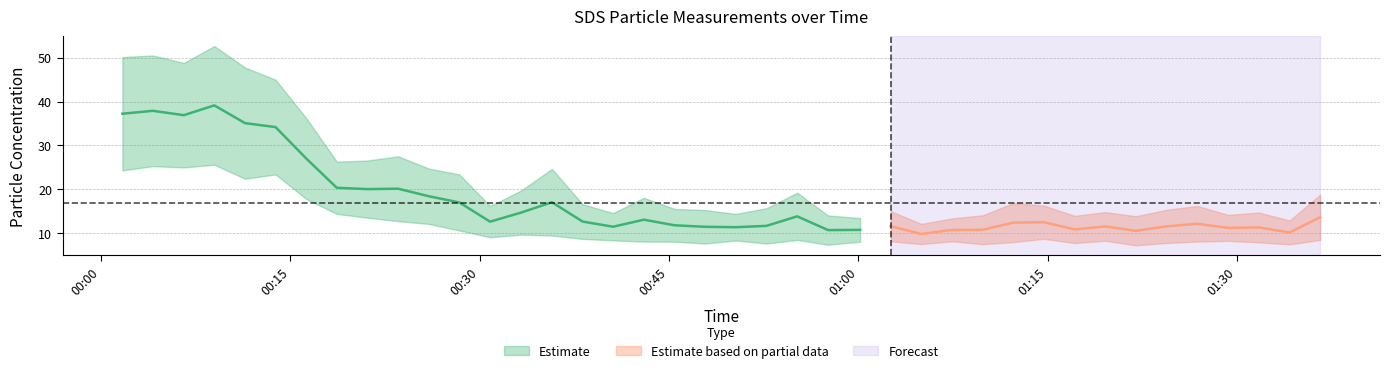

What is the difference between the maximum and second lowest values in the SDS_P1 series?

39.8